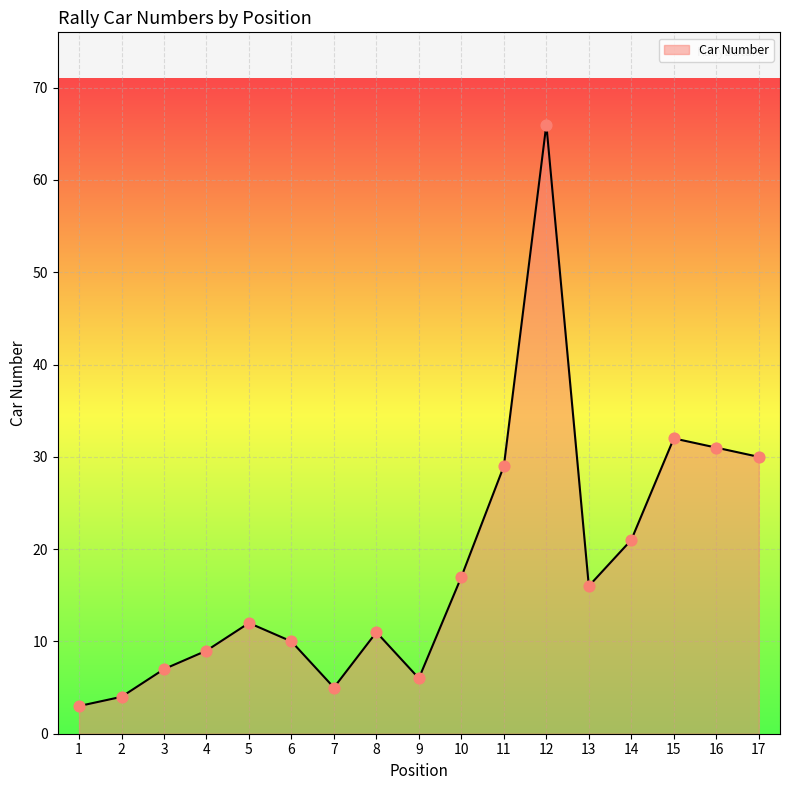

What is the change in value from 1 to 12?

+63